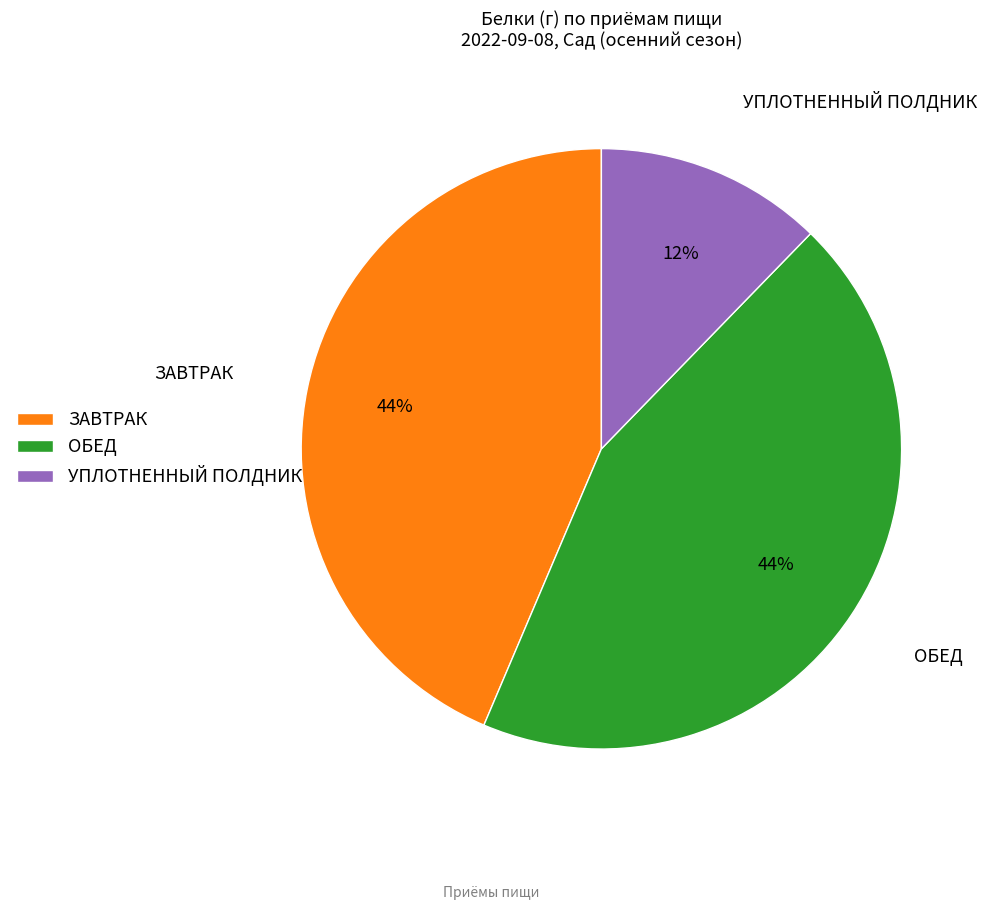

To the nearest percent, what is the combined percentage of ЗАВТРАК and УПЛОТНЕННЫЙ ПОЛДНИК?

56%